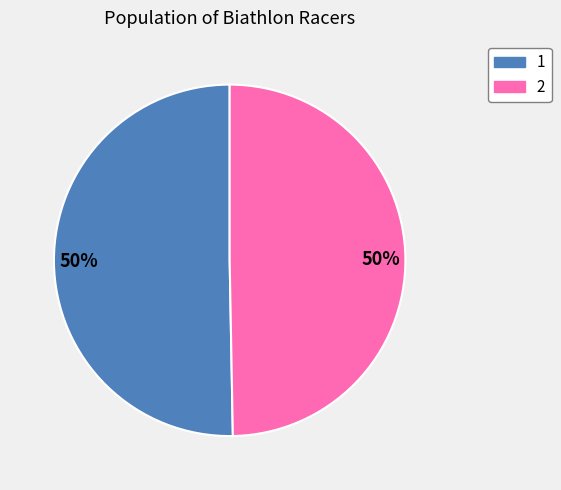

To the nearest percent, what is the average slice percentage?

50%